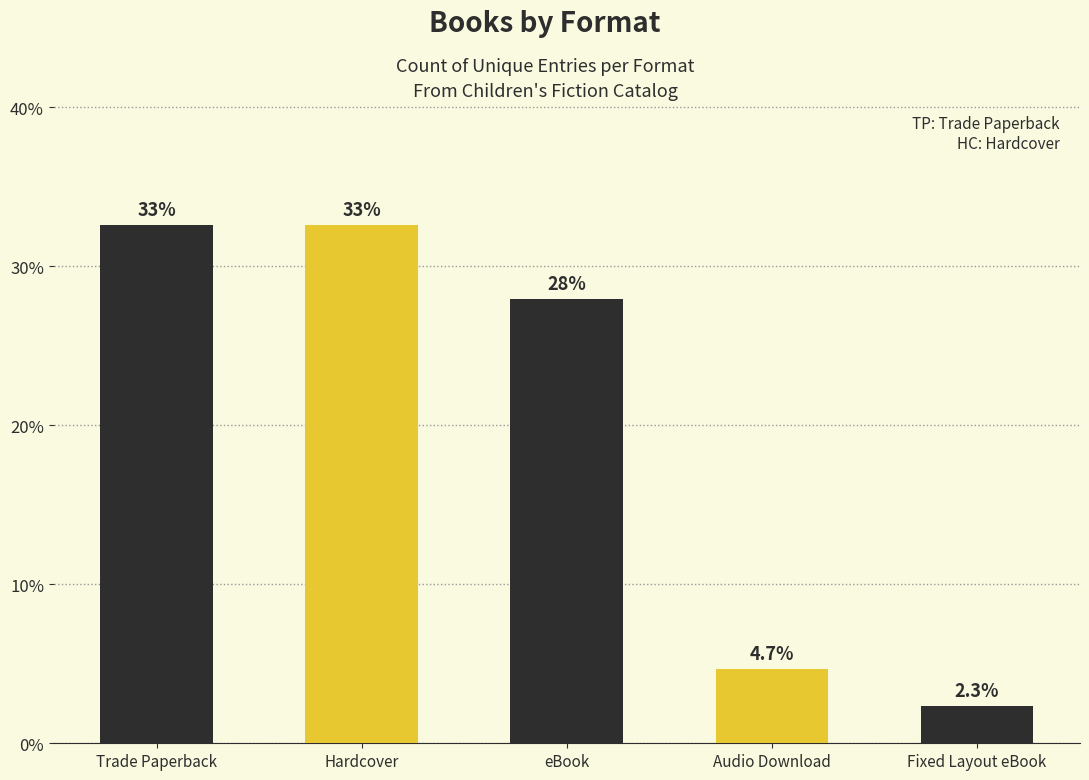

What position from the left is Trade Paperback?

1